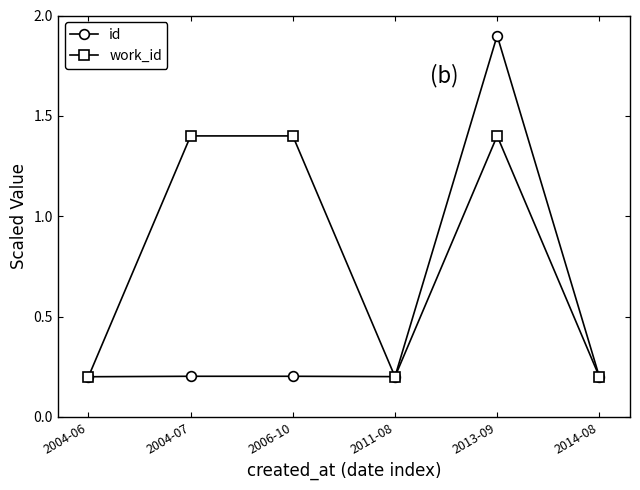

What is the label of the 5th point from the left?

2013-09